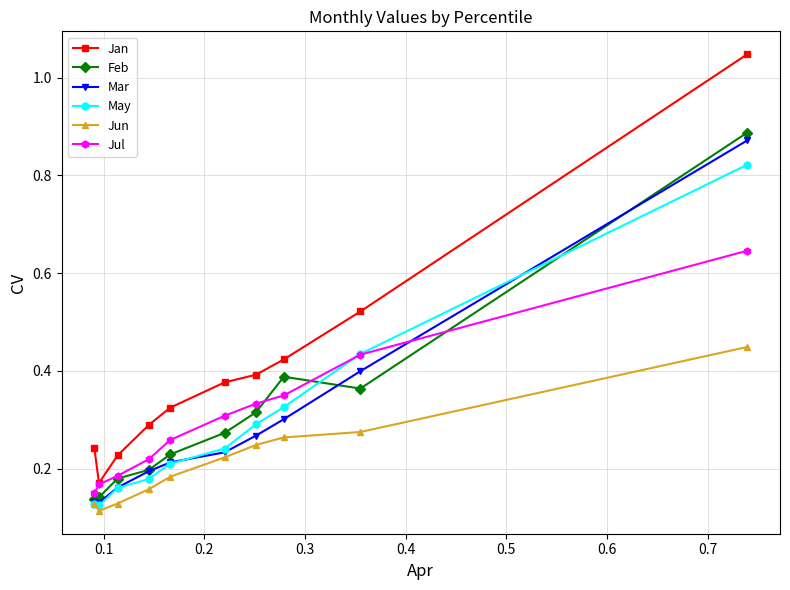

Which series has the largest total across all categories?

Jan